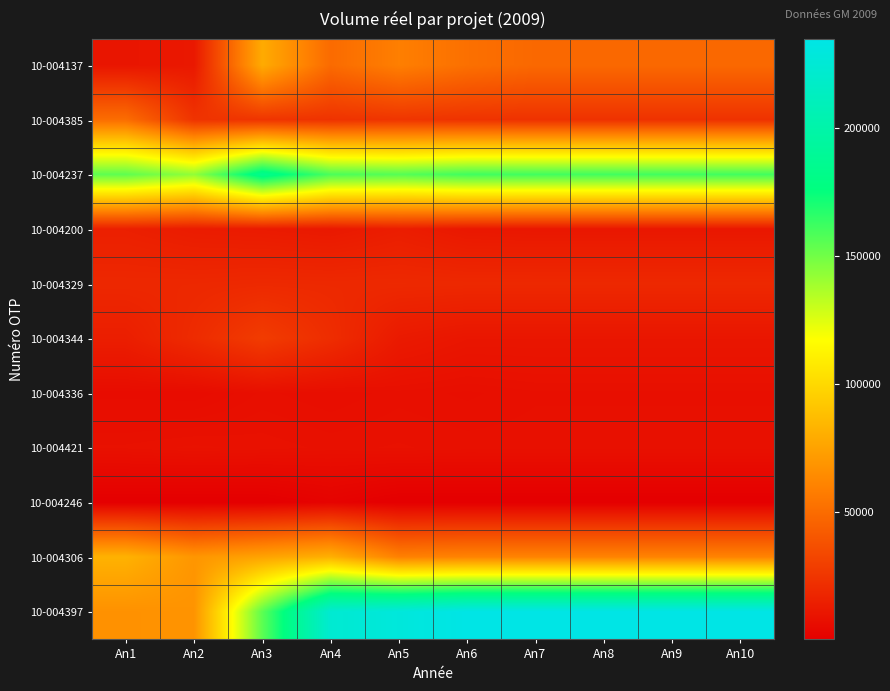

Reading left to right, transcribe all the data shown in this chart.

10-004137: An1=10430	An2=11830	An3=78978	An4=49651	An5=58850	An6=52009	An7=48518	An8=48518	An9=48518	An10=48518
10-004385: An1=50868	An2=24244	An3=24662	An4=23797	An5=24959	An6=24020	An7=23550	An8=23550	An9=23550	An10=23550
10-004237: An1=154244	An2=142393	An3=184156	An4=158759	An5=156304	An6=161231	An7=161045	An8=161045	An9=161045	An10=161045
10-004200: An1=15191	An2=13421	An3=12868	An4=11989	An5=14158	An6=11591	An7=11218	An8=11218	An9=11218	An10=11218
10-004329: An1=18908	An2=18928	An3=19504	An4=19299	An5=19446	An6=19223	An7=19211	An8=19211	An9=19211	An10=19211
10-004344: An1=14466	An2=20499	An3=28229	An4=21261	An5=12602	An6=10752	An7=10752	An8=10752	An9=10752	An10=10752
10-004336: An1=6346	An2=6156	An3=7627	An4=7074	An5=7764	An6=7371	An7=7868	An8=7868	An9=7868	An10=7868
10-004421: An1=8531	An2=8999	An3=8704	An4=8270	An5=8476	An6=8212	An7=8236	An8=8236	An9=8236	An10=8236
10-004246: An1=244	An2=195	An3=203	An4=2110	An5=173	An6=234	An7=234	An8=234	An9=234	An10=234
10-004306: An1=82264	An2=69345	An3=75384	An4=81327	An5=59592	An6=60727	An7=60727	An8=60727	An9=60727	An10=60727
10-004397: An1=67228	An2=68303	An3=154822	An4=223026	An5=228766	An6=234576	An7=234576	An8=234576	An9=234576	An10=234576